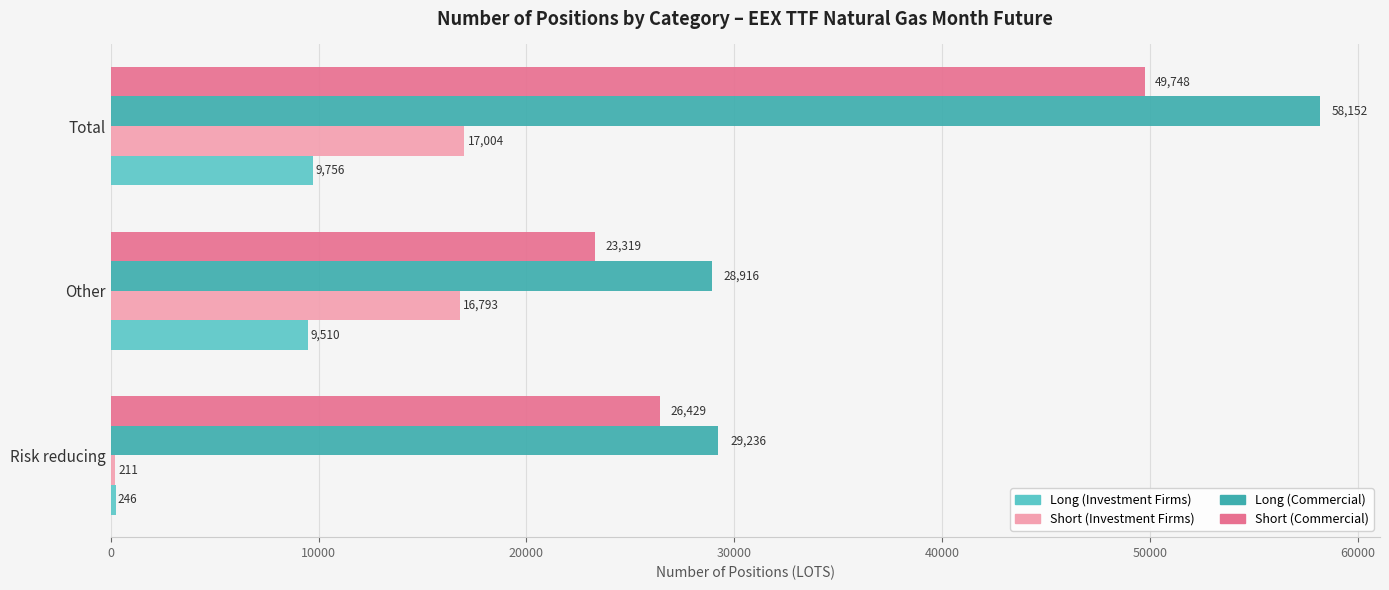

The Short (Commercial) series shows 49748 at Total. True or false?

True